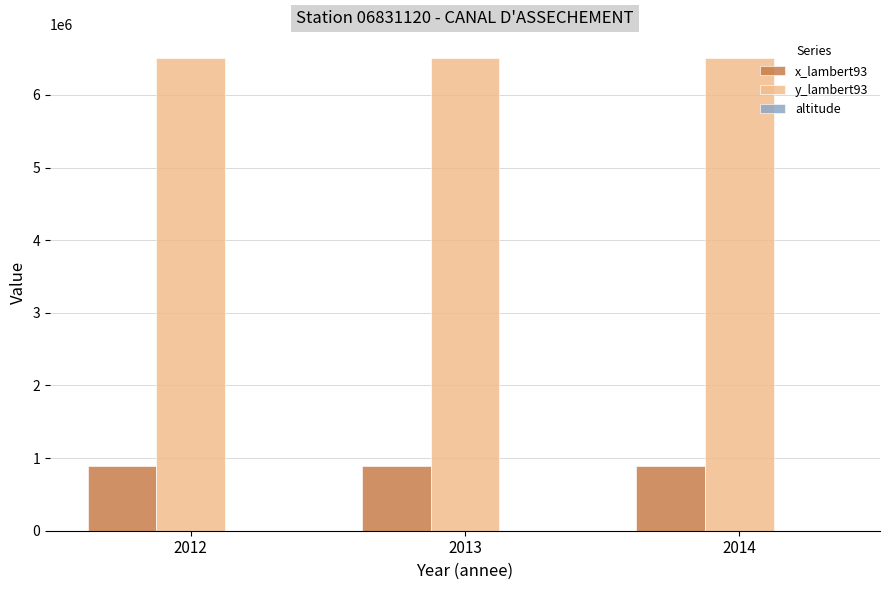

Is it true that y_lambert93 equals 6512642 at 2012?

True